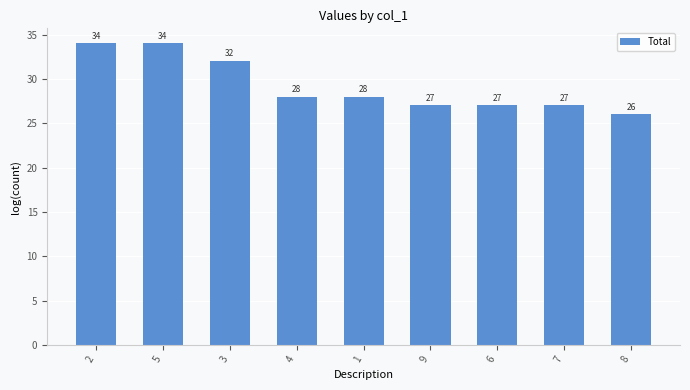

What is the average value?

29